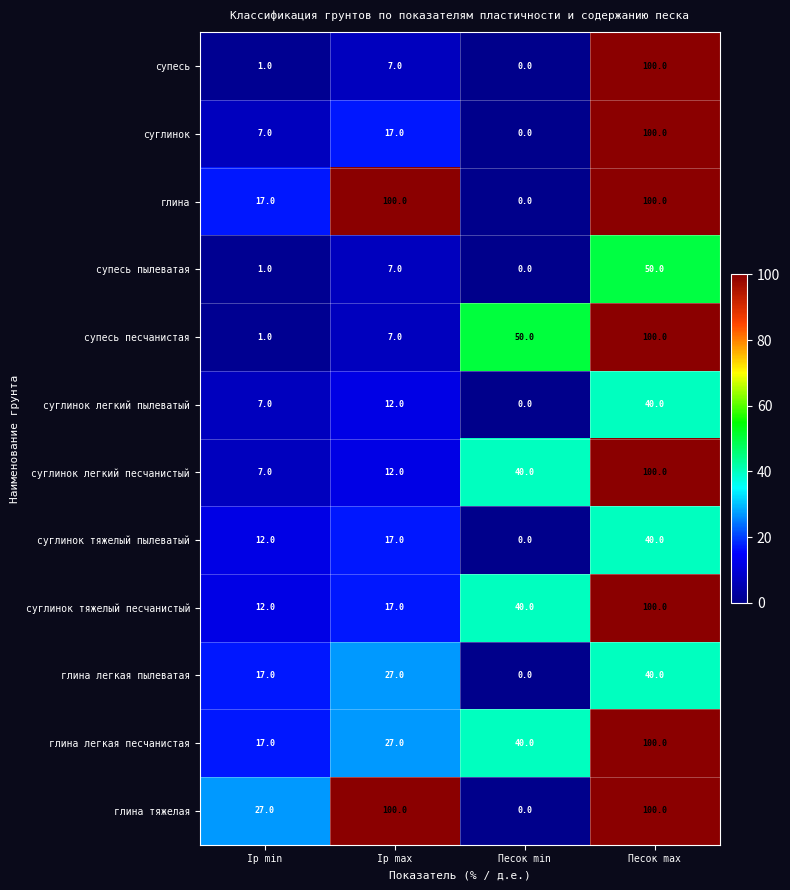

At which label does суглинок легкий пылеватый reach its peak?

Песок max